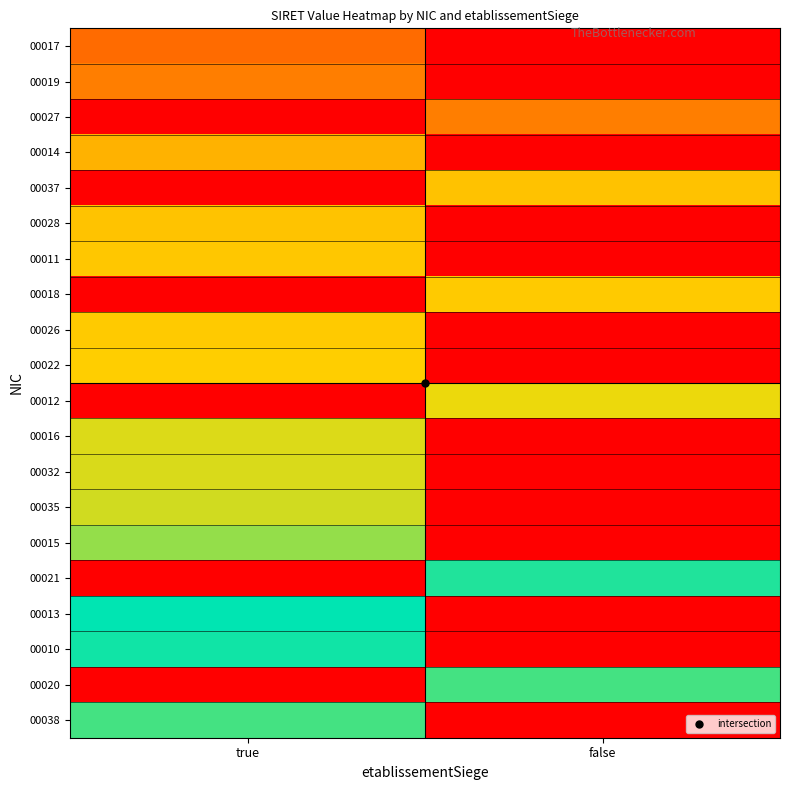

What is the difference between the highest and lowest values at false?

1.0